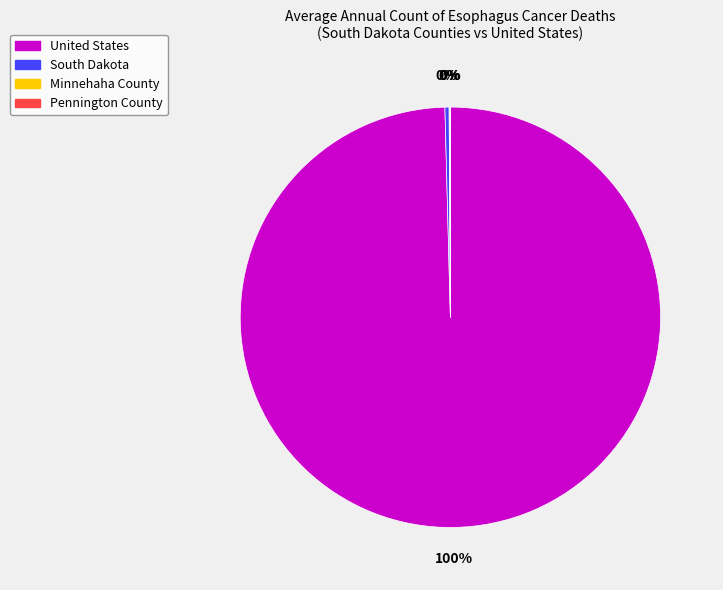

What is the largest slice in the pie chart?

United States